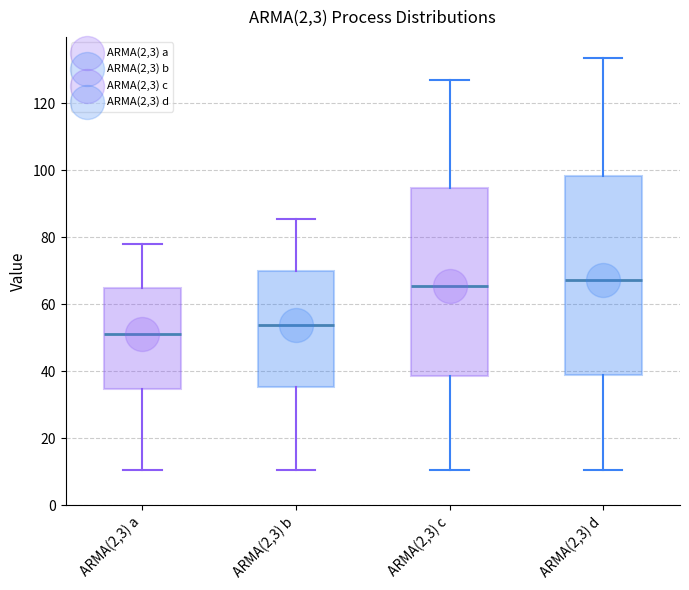

Reading left to right, read every box against the y-axis: the position of its median line, the range the box covers, and the ends of its whiskers. The values are not printed on the chart, so give them approximately, as read against the axis.

ARMA(2,3) a: median 52, box 34 to 64, whiskers 10 to 78
ARMA(2,3) b: median 54, box 36 to 70, whiskers 10 to 86
ARMA(2,3) c: median 66, box 38 to 94, whiskers 10 to 126
ARMA(2,3) d: median 68, box 38 to 98, whiskers 10 to 134